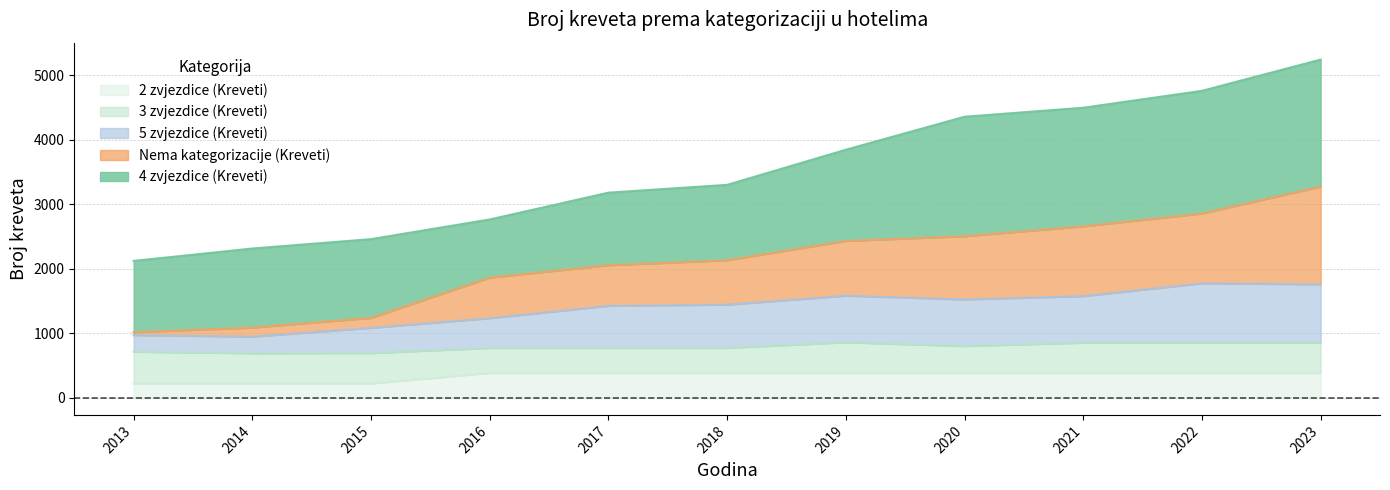

The value of Nema kategorizacije (Kreveti) at 2022 is 1498. True or false?

False